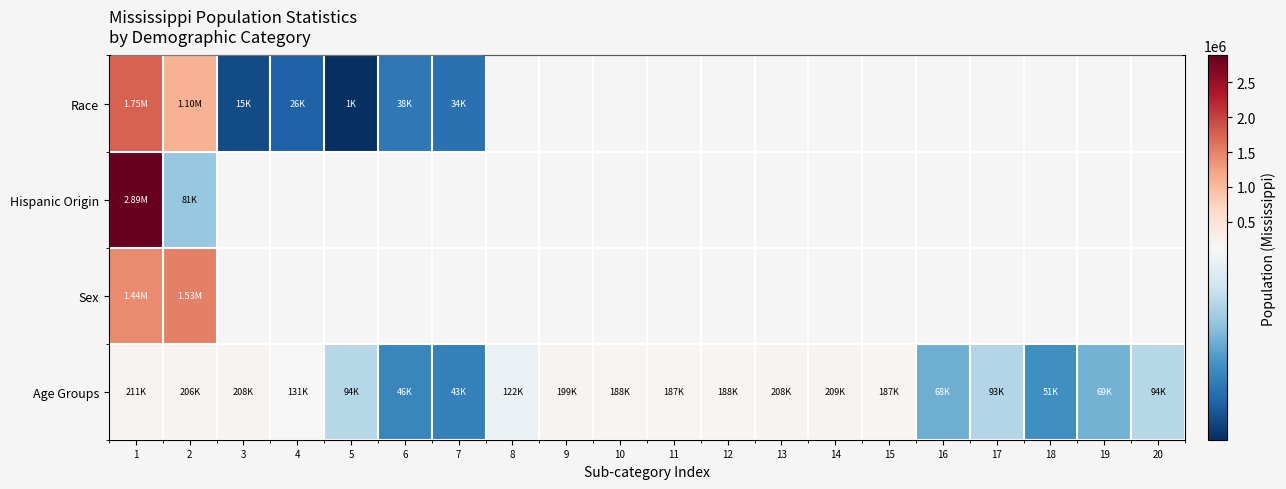

Which series has the widest spread of values?

Hispanic Origin